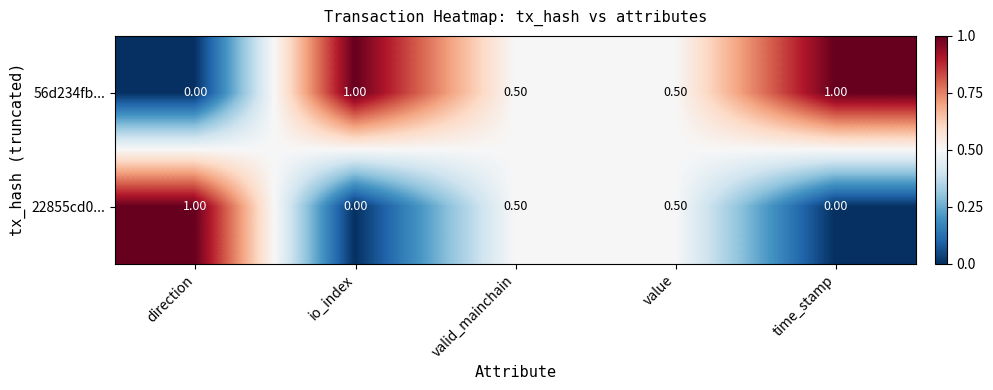

What is the sum of all 56d234fb... values?

3.0